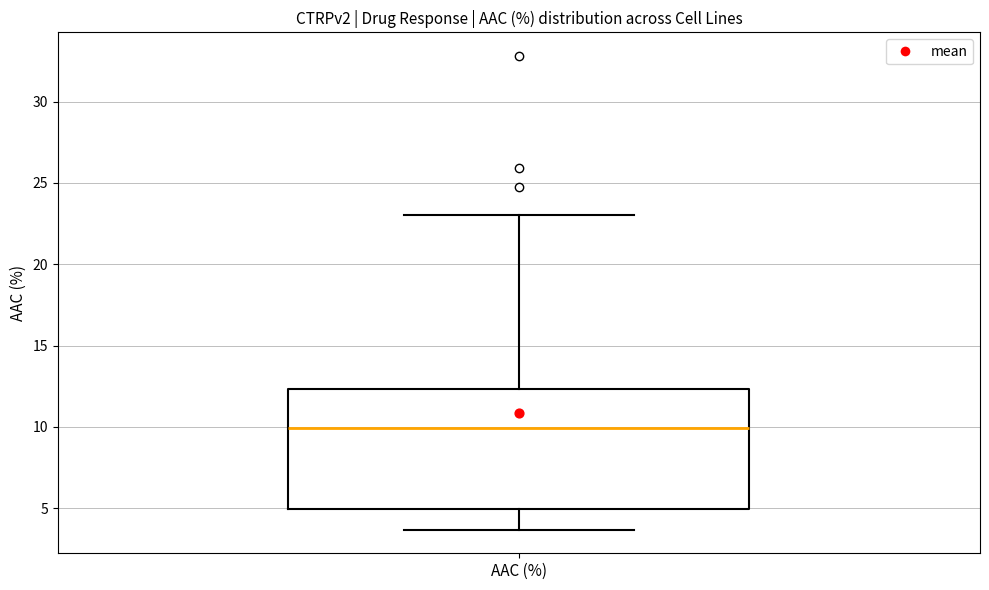

Read this box plot against the y-axis: the position of the median line, the range covered by the box, and the ends of both whiskers. The values are not printed on the chart, so give them approximately, as read against the axis.

median 10.0, box 5.0 to 12.5, whiskers 3.5 to 23.0